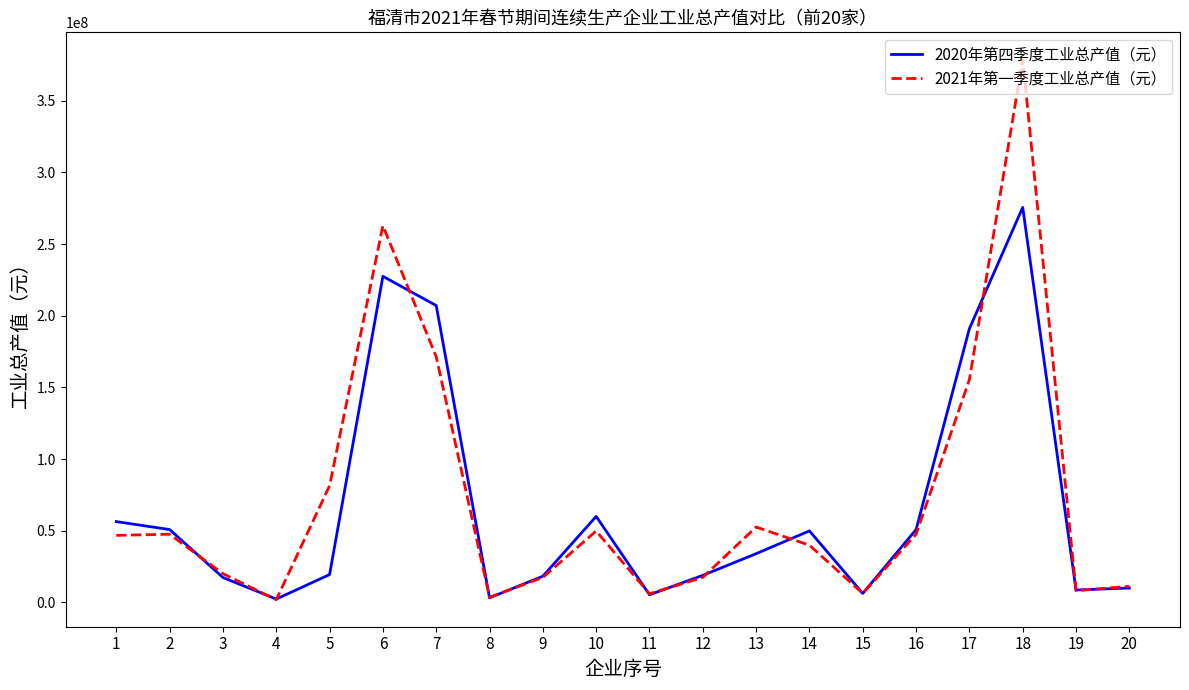

List the series in order of their peak value, lowest first.

2020年第四季度工业总产值（元）, 2021年第一季度工业总产值（元）